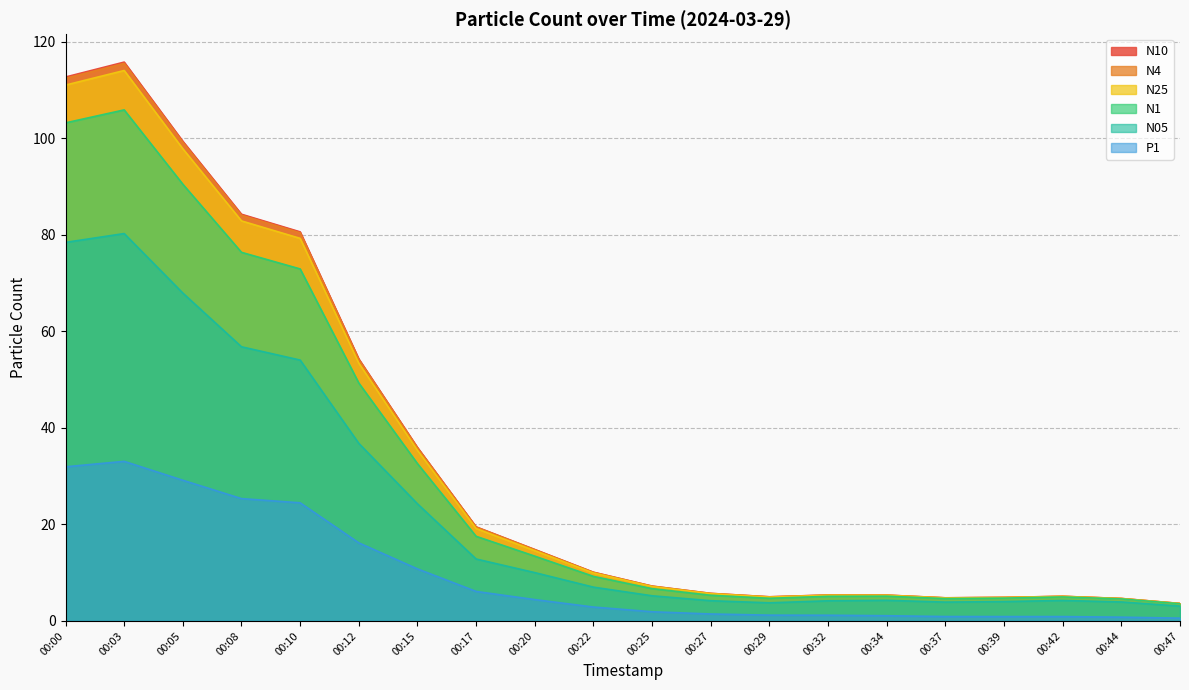

How many data points in N1 are less than 9?

10